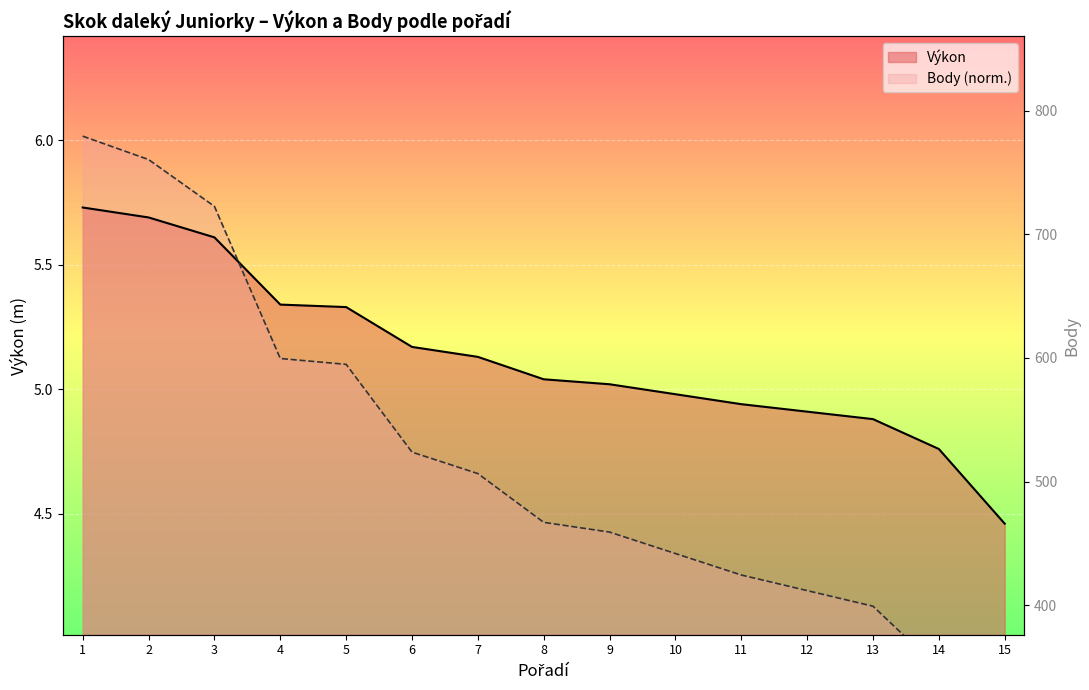

The chart shows a value of 874 at 5. True or false?

False